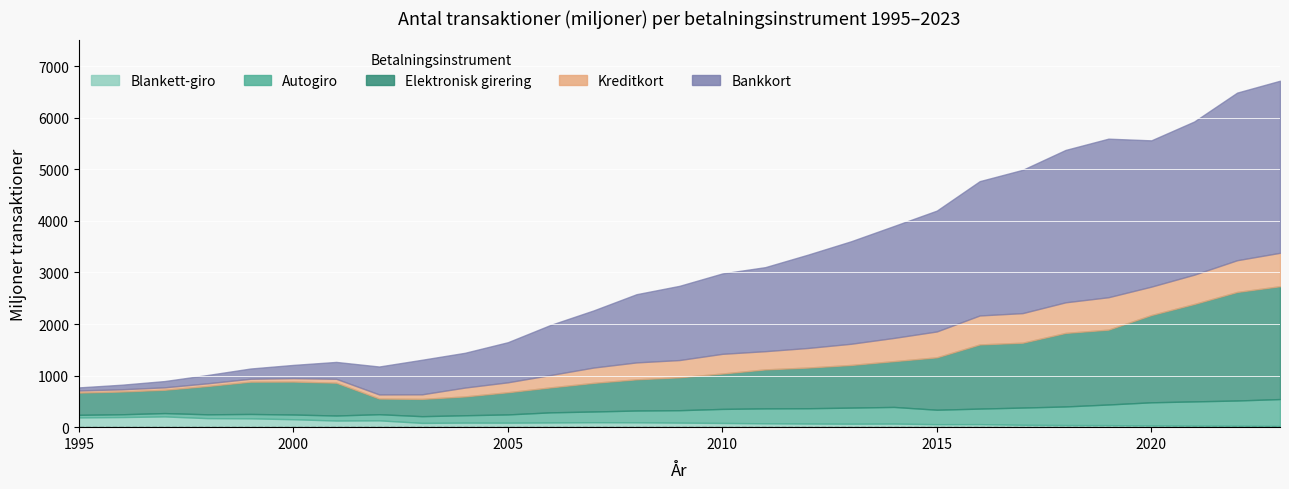

How many values in the Blankett-giro series exceed 83?

14